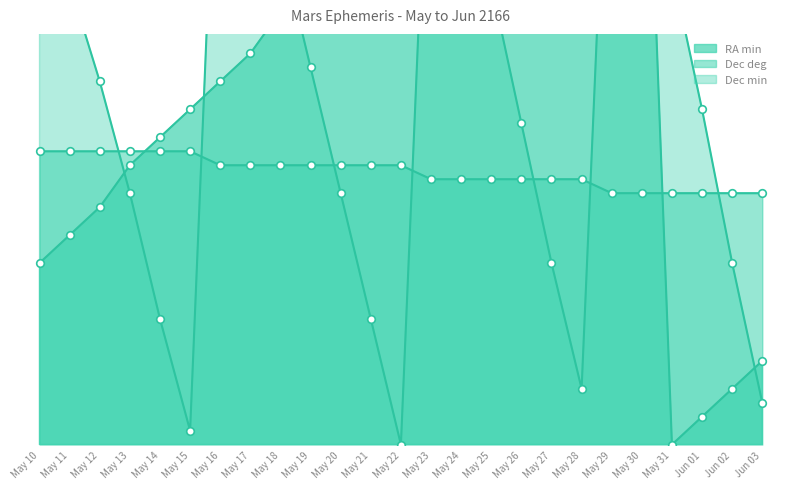

At how many categories does at least one series exceed 34?

15